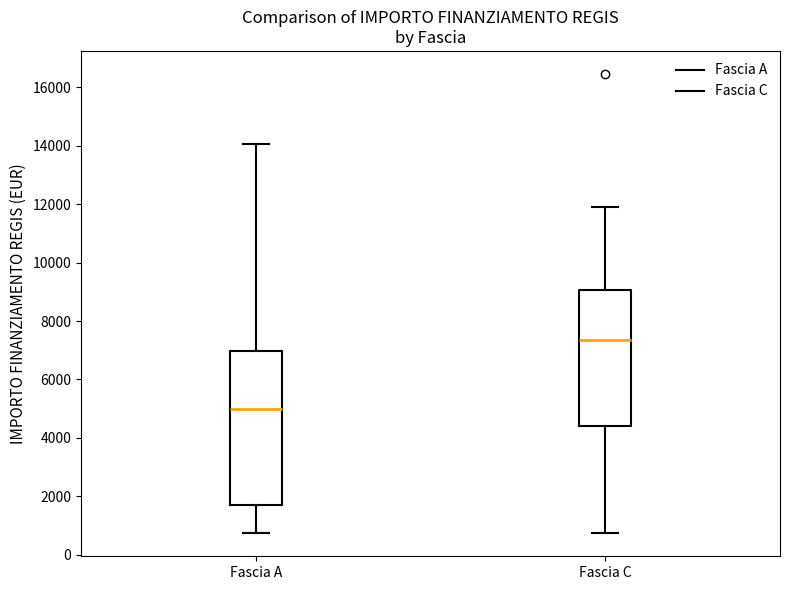

Comparing the boxes themselves (not the whiskers), which one is the tallest?

Fascia A